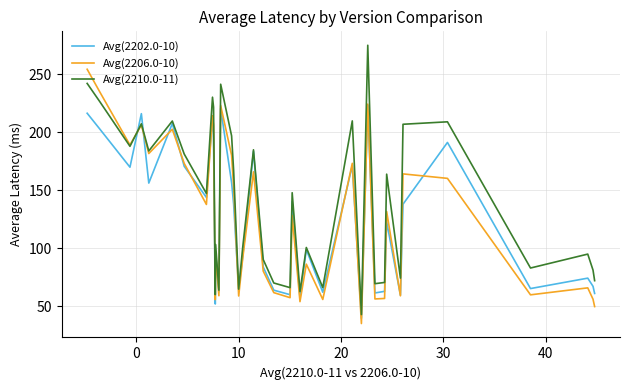

How many interior local valleys does the Avg(2210.0-11) series have?

13